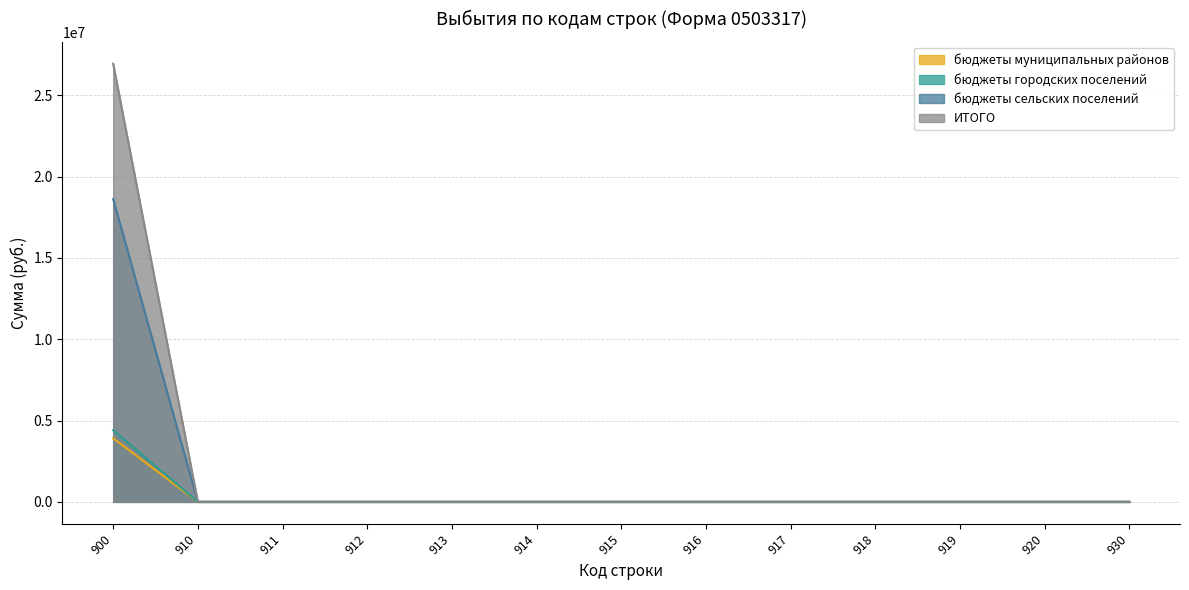

At how many categories does at least one series exceed 9656974?

1